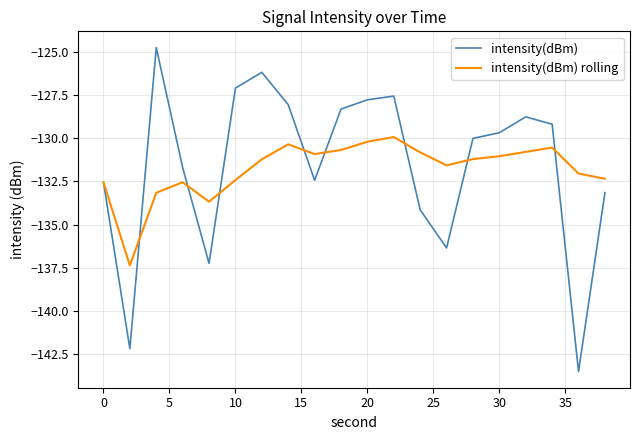

Which series has the largest range (max minus min)?

intensity(dBm)